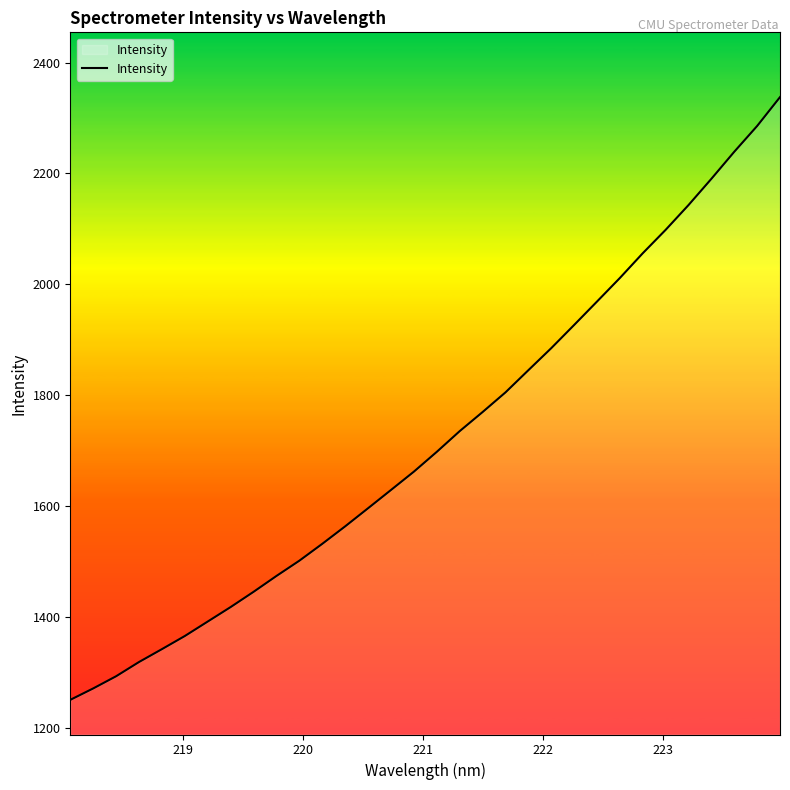

What is the greatest value displayed?

2337.7